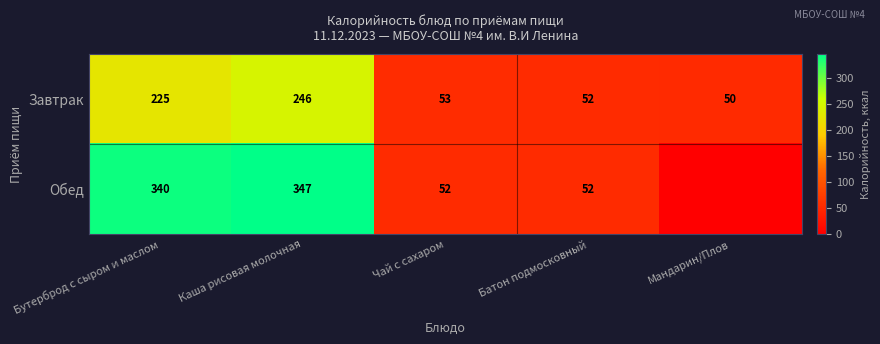

At Каша рисовая молочная, list the series in order from largest to smallest.

Обед, Завтрак